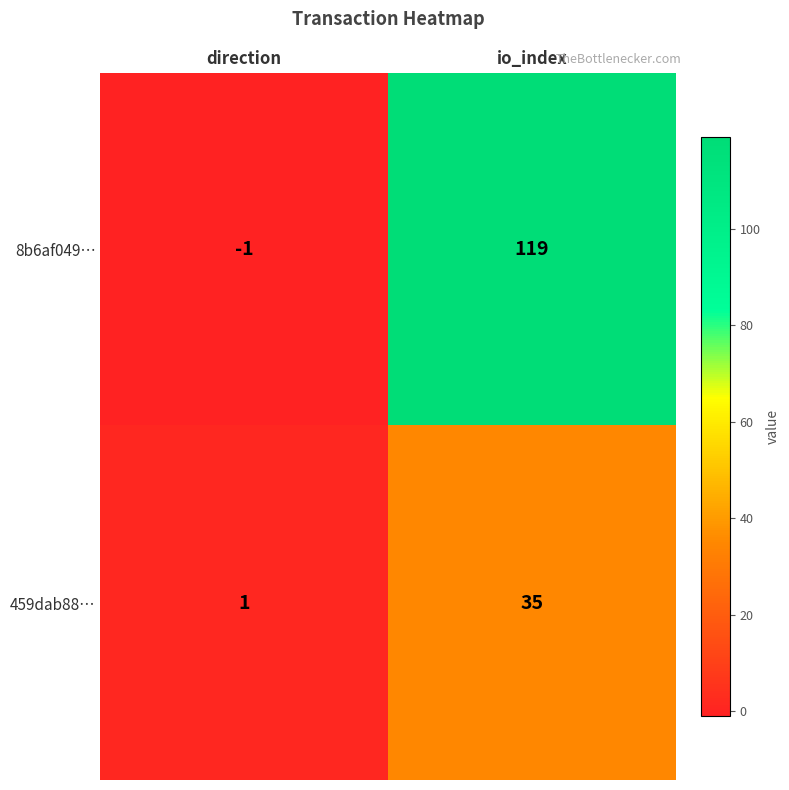

Which label corresponds to the smallest value in the chart?

direction